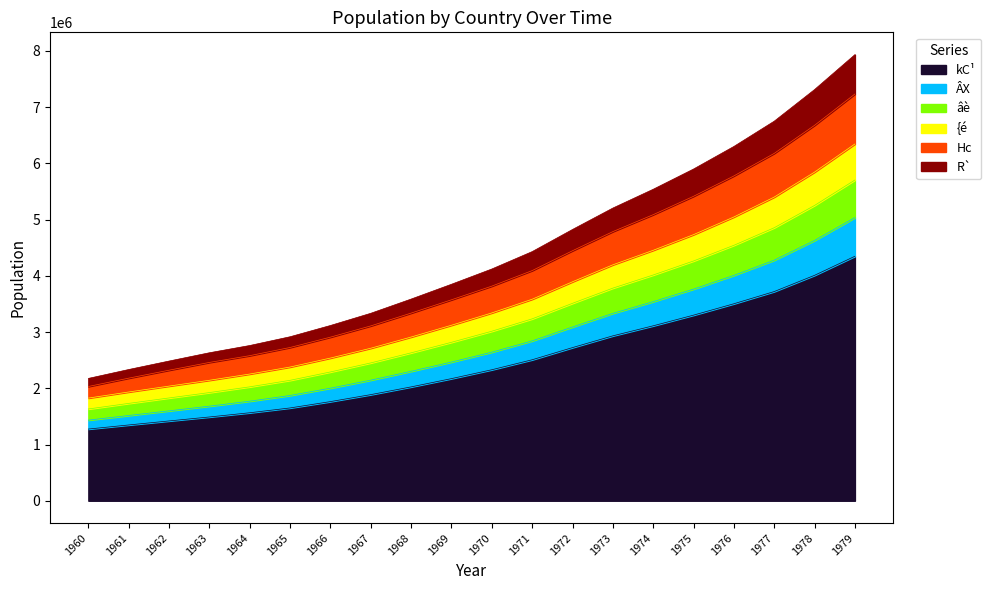

What is the total value across all series at 1972?

4824367